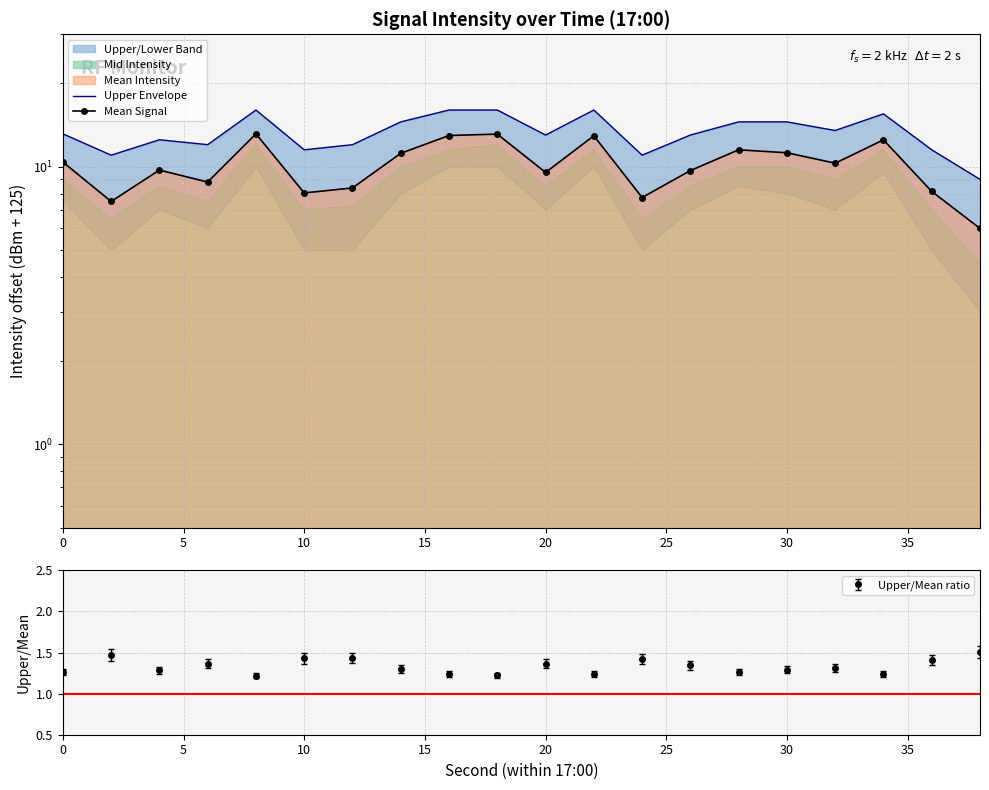

In Upper/Mean ratio, how many points are higher than both neighbors (excluding endpoints)?

6